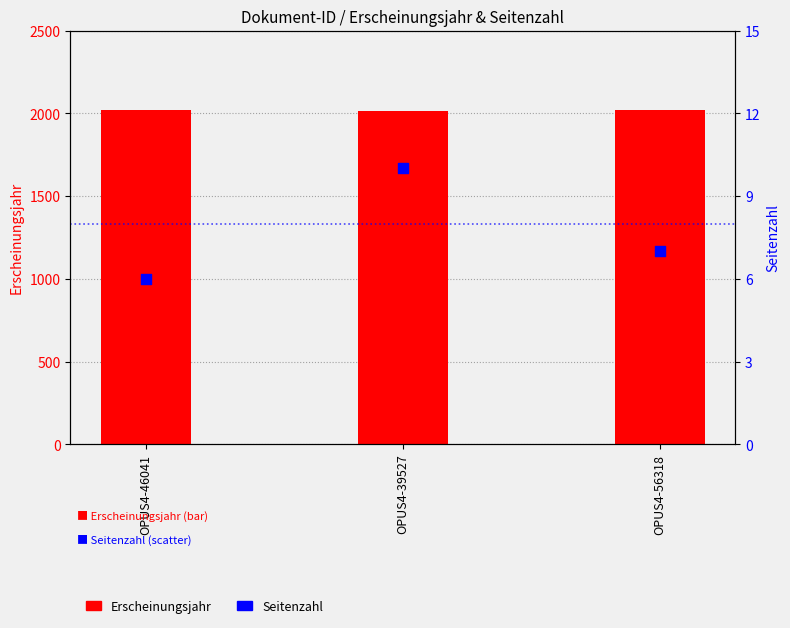

Which series has the largest total across all categories?

Erscheinungsjahr